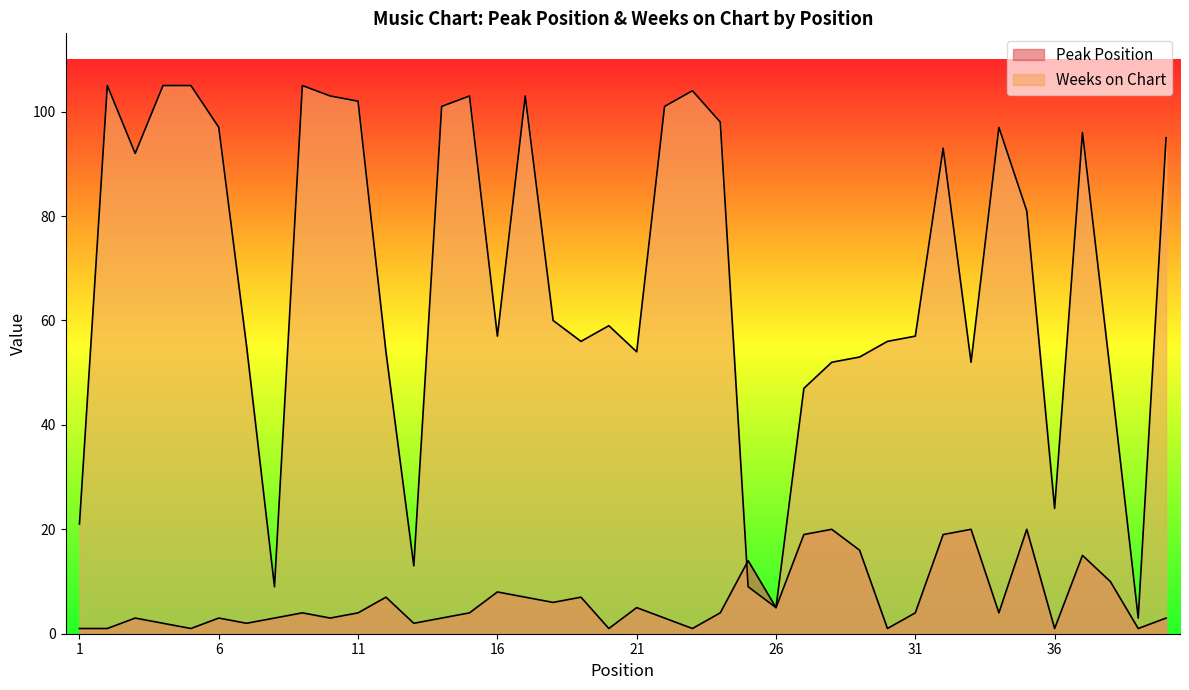

Reading left to right, list all the values displayed in this chart.

Peak Position: 1	1	3	2	1	3	2	3	4	3	4	7	2	3	4	8	7	6	7	1	5	3	1	4	14	5	19	20	16	1	4	19	20	4	20	1	15	10	1	3
Weeks on Chart: 21	105	92	105	105	97	55	9	105	103	102	54	13	101	103	57	103	60	56	59	54	101	104	98	9	5	47	52	53	56	57	93	52	97	81	24	96	50	3	95